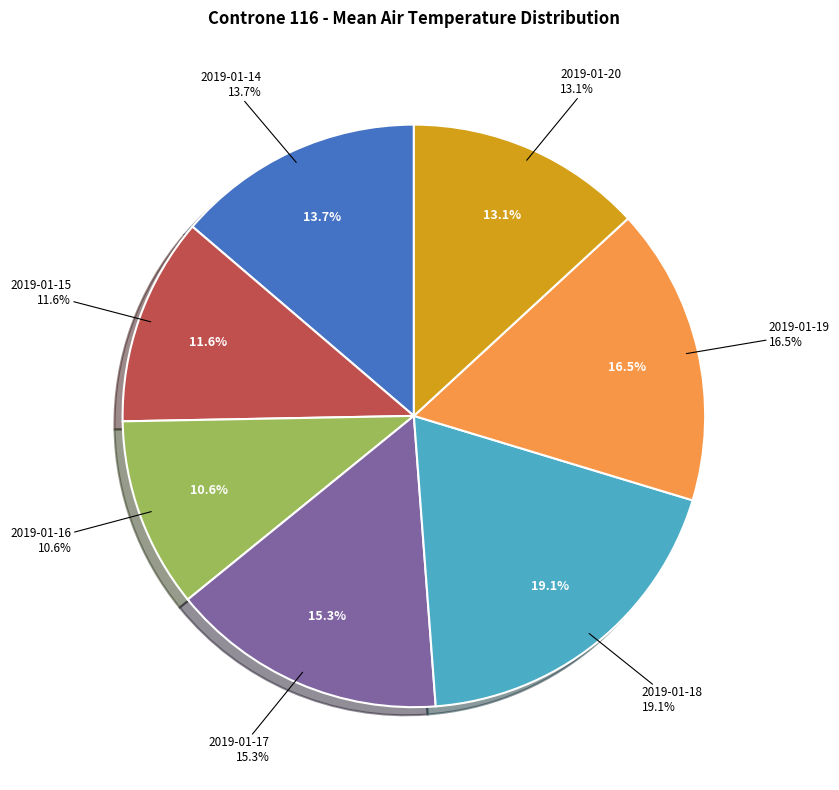

Which category has the smallest portion of the pie?

2019-01-16